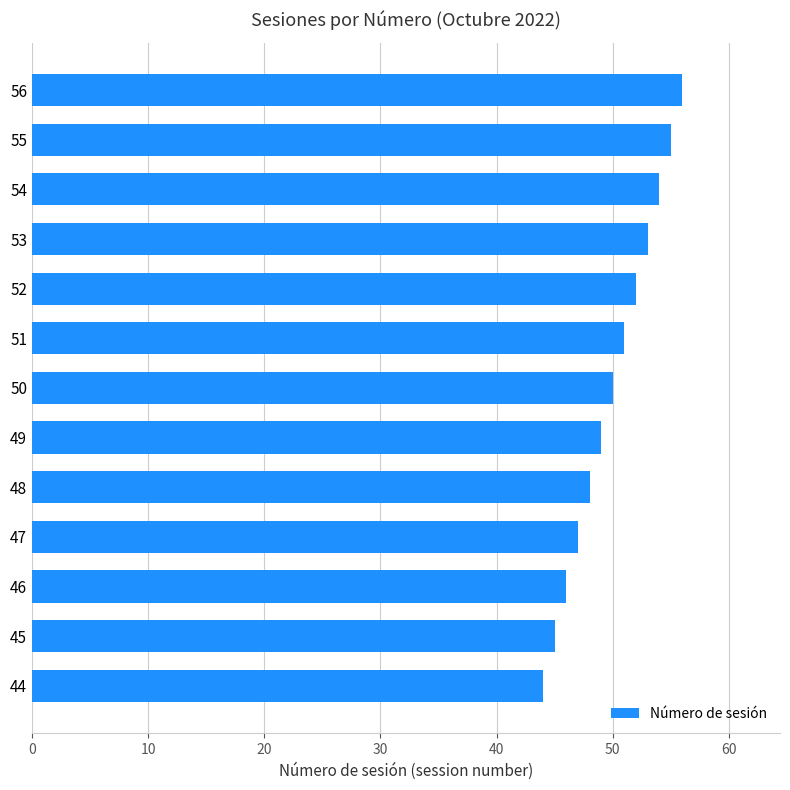

How many data points does each series have?

13